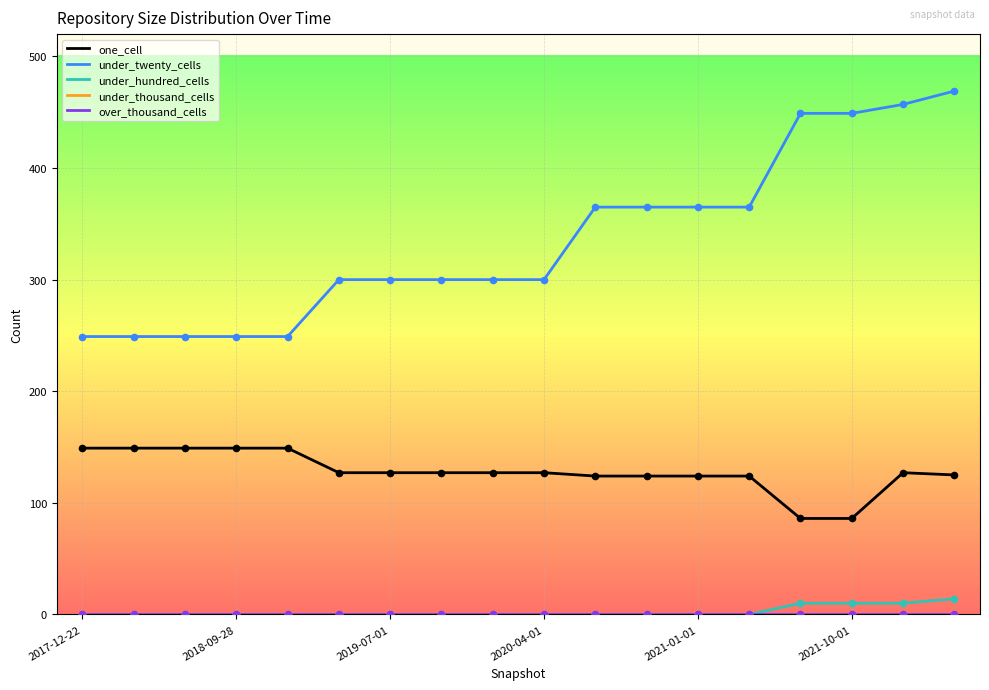

At which category is the sum across all series the highest?

17